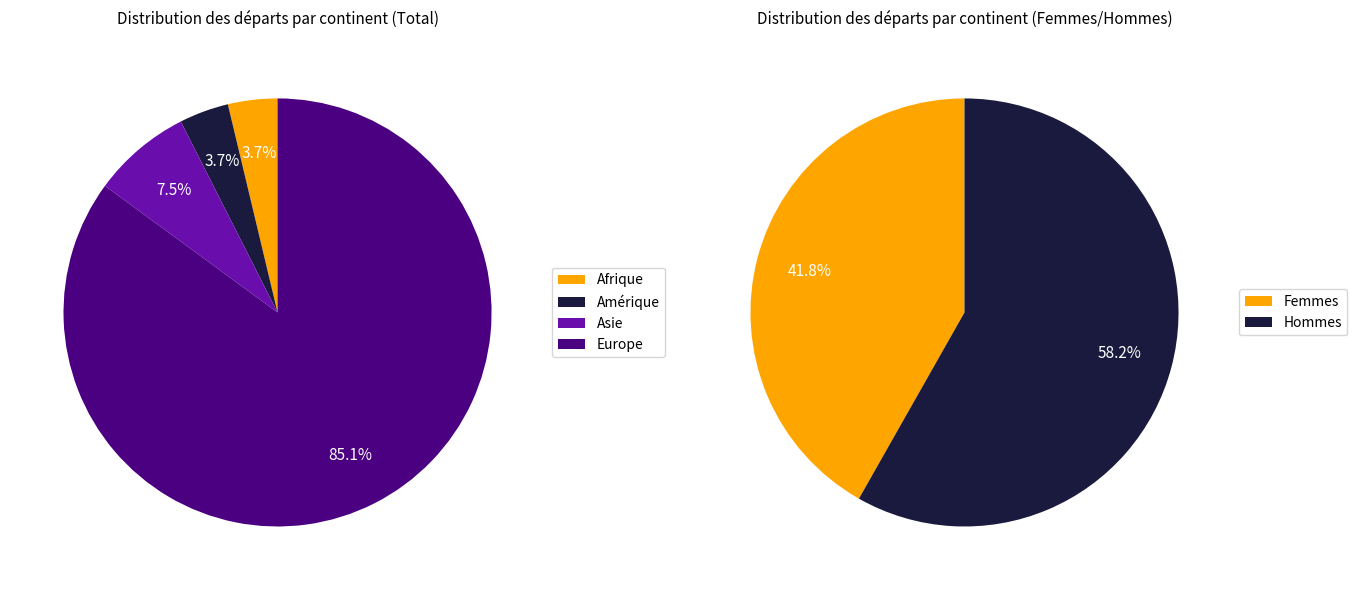

True or false: Afrique accounts for 4% of the total.

True